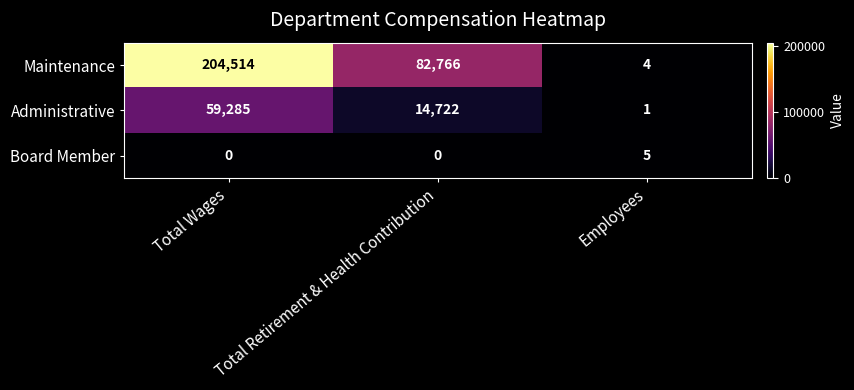

What is the total value across all series at Total Wages?

263799